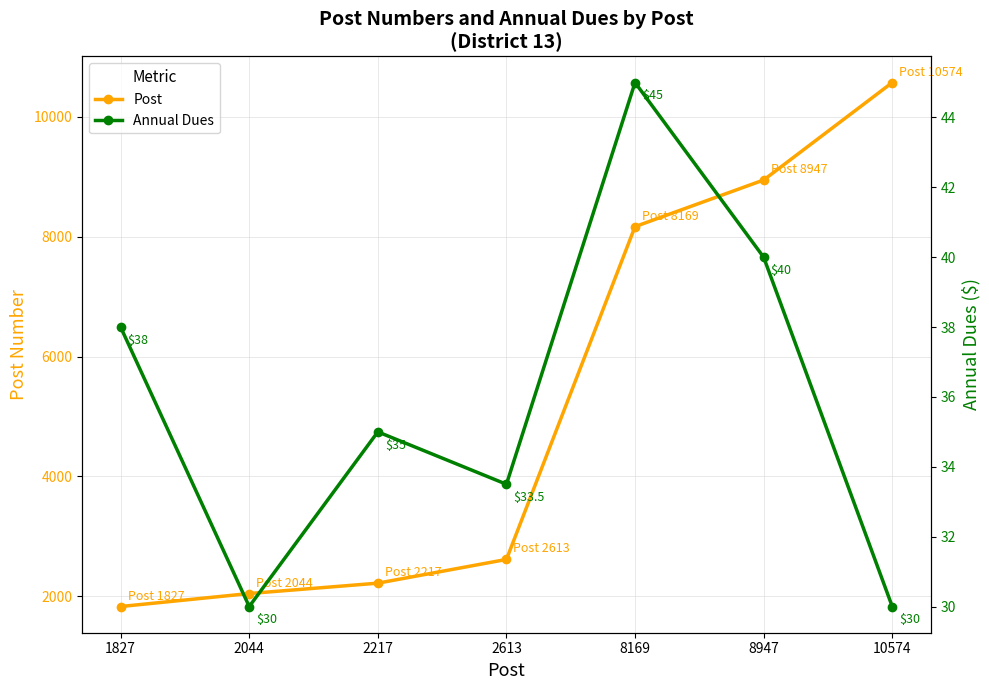

True or false: Annual Dues and Post intersect in this chart.

False